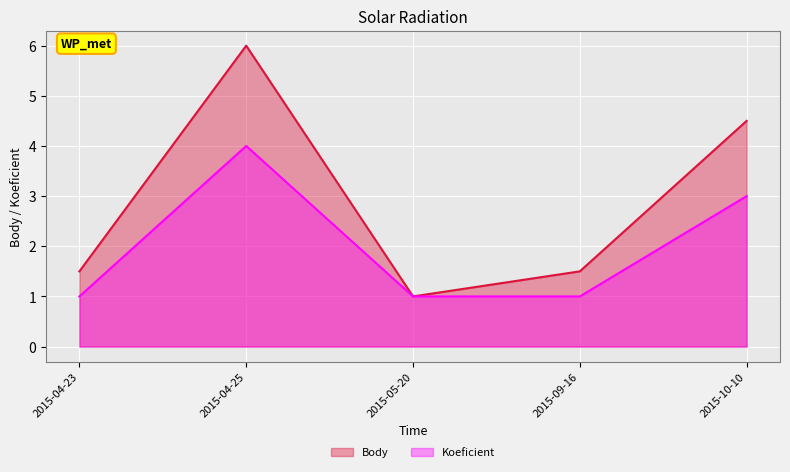

What is the value of the Body point at the 2nd from the left?

6.0